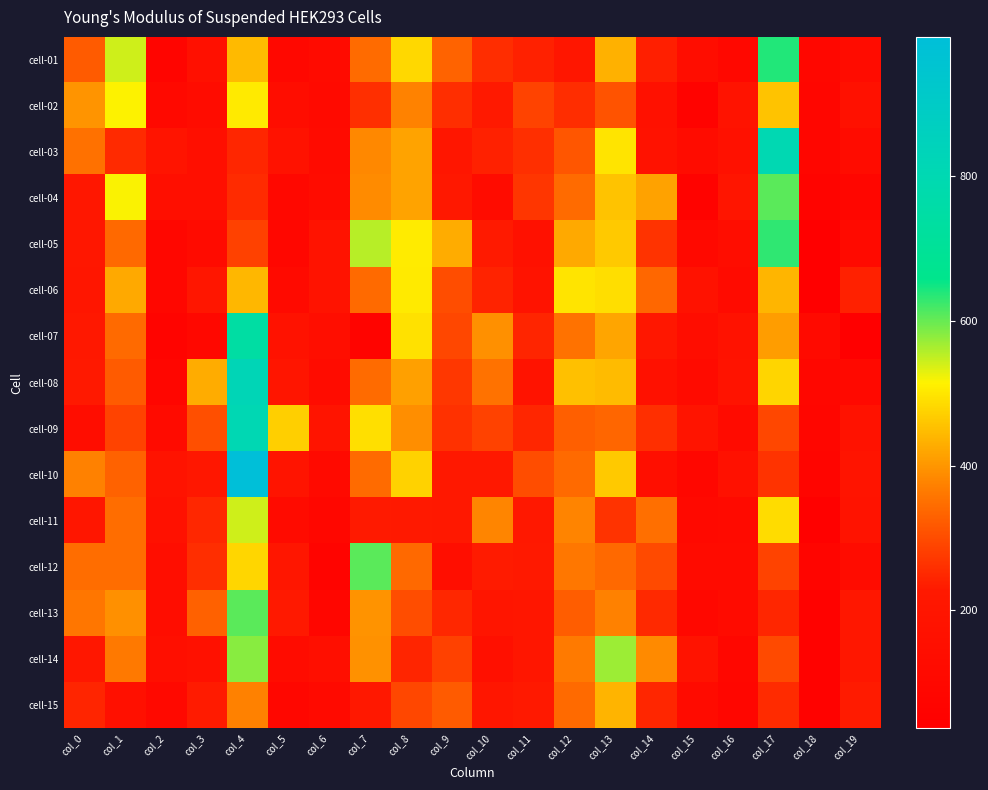

What is the total value across all series at col_4?

8130.1